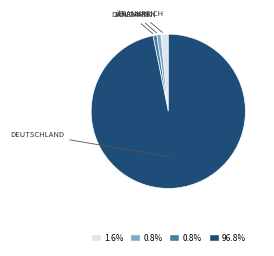

Does any single category account for the majority?

Yes